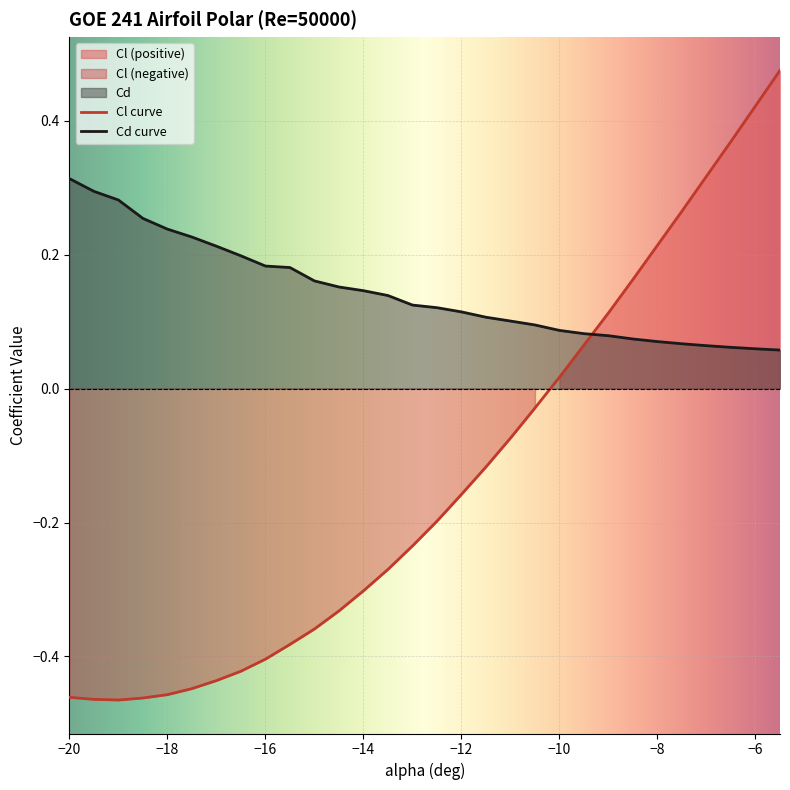

How many intersections are there between Cd and Cl?

1